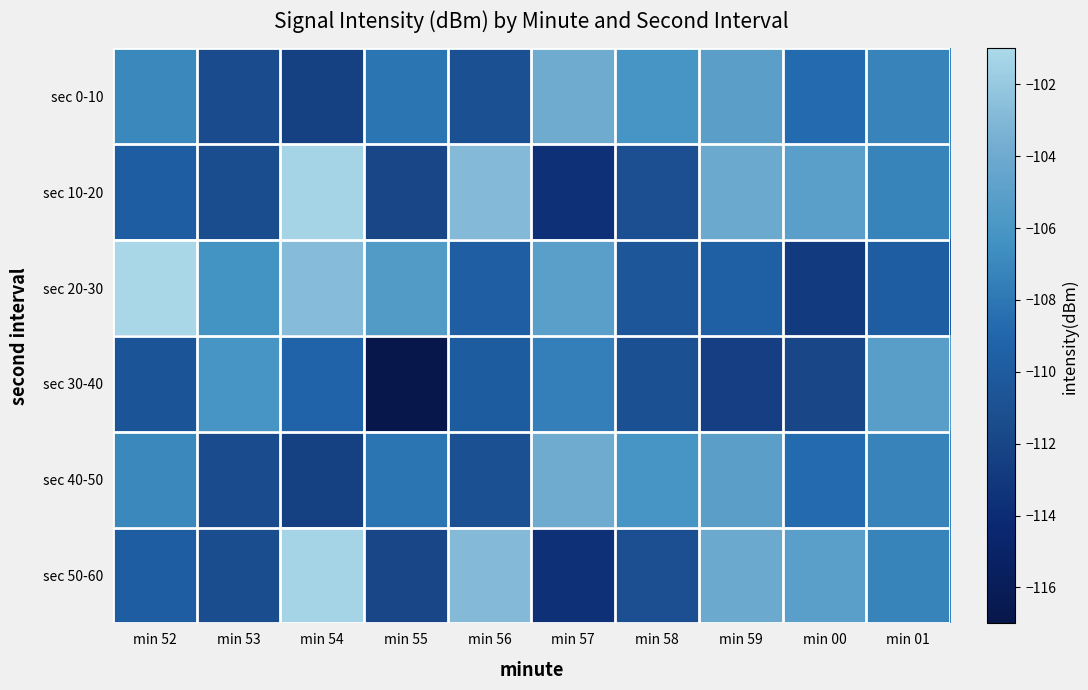

How many categories are shown in the chart?

10